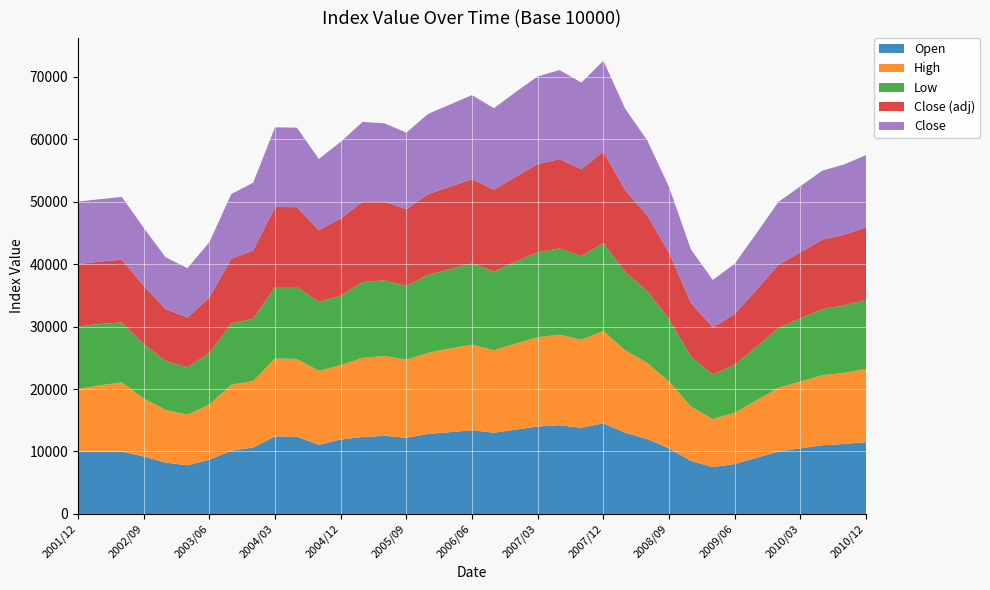

Reading left to right, list all the values displayed in this chart.

Open: 2001/12=10000.0	2002/03=9924.9	2002/06=9982.0	2002/09=9201.1	2002/12=8220.4	2003/03=7781.3	2003/06=8691.1	2003/09=10118.1	2003/12=10630.4	2004/03=12423.8	2004/06=12380.2	2004/09=11060.8	2004/12=11914.4	2005/03=12324.2	2005/06=12500.0	2005/09=12200.0	2005/12=12800.0	2006/03=13100.0	2006/06=13400.0	2006/09=13000.0	2006/12=13500.0	2007/03=14000.0	2007/06=14200.0	2007/09=13800.0	2007/12=14500.0	2008/03=13000.0	2008/06=12000.0	2008/09=10500.0	2008/12=8500.0	2009/03=7500.0	2009/06=8000.0	2009/09=9000.0	2009/12=10000.0	2010/03=10500.0	2010/06=11000.0	2010/09=11200.0	2010/12=11500.0
High: 2001/12=10000.0	2002/03=10656.4	2002/06=11088.1	2002/09=9275.0	2002/12=8437.7	2003/03=8118.7	2003/06=8810.9	2003/09=10582.2	2003/12=10630.4	2004/03=12468.6	2004/06=12430.5	2004/09=11846.7	2004/12=11914.4	2005/03=12660.5	2005/06=12800.0	2005/09=12500.0	2005/12=13000.0	2006/03=13400.0	2006/06=13700.0	2006/09=13200.0	2006/12=13800.0	2007/03=14300.0	2007/06=14500.0	2007/09=14100.0	2007/12=14800.0	2008/03=13200.0	2008/06=12200.0	2008/09=10700.0	2008/12=8700.0	2009/03=7700.0	2009/06=8200.0	2009/09=9200.0	2009/12=10200.0	2010/03=10700.0	2010/06=11200.0	2010/09=11400.0	2010/12=11700.0
Low: 2001/12=10000.0	2002/03=9834.5	2002/06=9595.6	2002/09=8740.4	2002/12=7815.6	2003/03=7595.9	2003/06=8277.5	2003/09=9797.7	2003/12=10010.1	2004/03=11435.1	2004/06=11524.7	2004/09=11049.3	2004/12=11105.9	2005/03=12144.2	2005/06=12100.0	2005/09=11800.0	2005/12=12500.0	2006/03=12700.0	2006/06=13000.0	2006/09=12600.0	2006/12=13100.0	2007/03=13600.0	2007/06=13800.0	2007/09=13400.0	2007/12=14100.0	2008/03=12500.0	2008/06=11500.0	2008/09=10000.0	2008/12=8000.0	2009/03=7100.0	2009/06=7700.0	2009/09=8600.0	2009/12=9600.0	2010/03=10100.0	2010/06=10600.0	2010/09=10800.0	2010/12=11100.0
Close (adj): 2001/12=10000.0	2002/03=9993.4	2002/06=10050.6	2002/09=9306.9	2002/12=8317.6	2003/03=7939.5	2003/06=8872.6	2003/09=10370.1	2003/12=10897.8	2004/03=12812.9	2004/06=12776.1	2004/09=11460.2	2004/12=12347.5	2005/03=12850.4	2005/06=12600.0	2005/09=12300.0	2005/12=12900.0	2006/03=13200.0	2006/06=13500.0	2006/09=13100.0	2006/12=13600.0	2007/03=14100.0	2007/06=14300.0	2007/09=13900.0	2007/12=14600.0	2008/03=13100.0	2008/06=12100.0	2008/09=10600.0	2008/12=8600.0	2009/03=7600.0	2009/06=8100.0	2009/09=9100.0	2009/12=10100.0	2010/03=10600.0	2010/06=11100.0	2010/09=11300.0	2010/12=11600.0
Close: 2001/12=10000.0	2002/03=9979.7	2002/06=10036.9	2002/09=9285.6	2002/12=8298.0	2003/03=7914.2	2003/06=8843.9	2003/09=10332.5	2003/12=10858.1	2004/03=12758.5	2004/06=12721.0	2004/09=11406.3	2004/12=12289.2	2005/03=12781.9	2005/06=12540.0	2005/09=12250.0	2005/12=12850.0	2006/03=13150.0	2006/06=13450.0	2006/09=13050.0	2006/12=13550.0	2007/03=14050.0	2007/06=14250.0	2007/09=13850.0	2007/12=14550.0	2008/03=13050.0	2008/06=12050.0	2008/09=10550.0	2008/12=8550.0	2009/03=7550.0	2009/06=8050.0	2009/09=9050.0	2009/12=10050.0	2010/03=10550.0	2010/06=11050.0	2010/09=11250.0	2010/12=11550.0